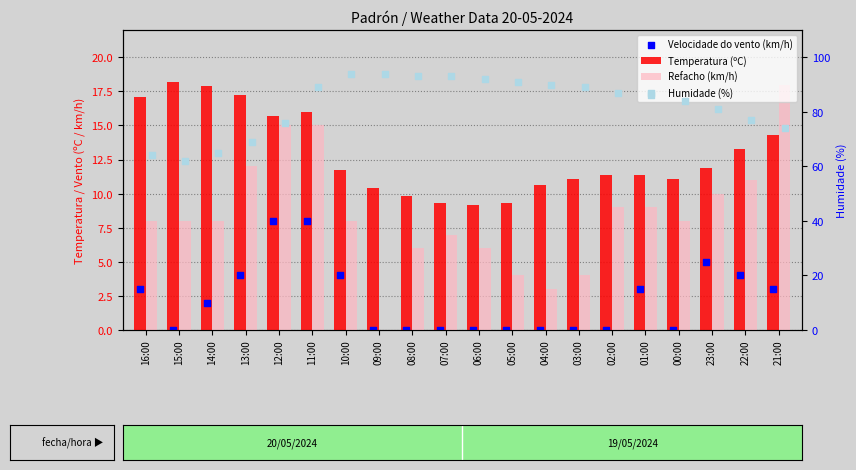

Is the value of Velocidade do vento (km/h) at 03:00 greater than the value of Temperatura (ºC) at 02:00?

No